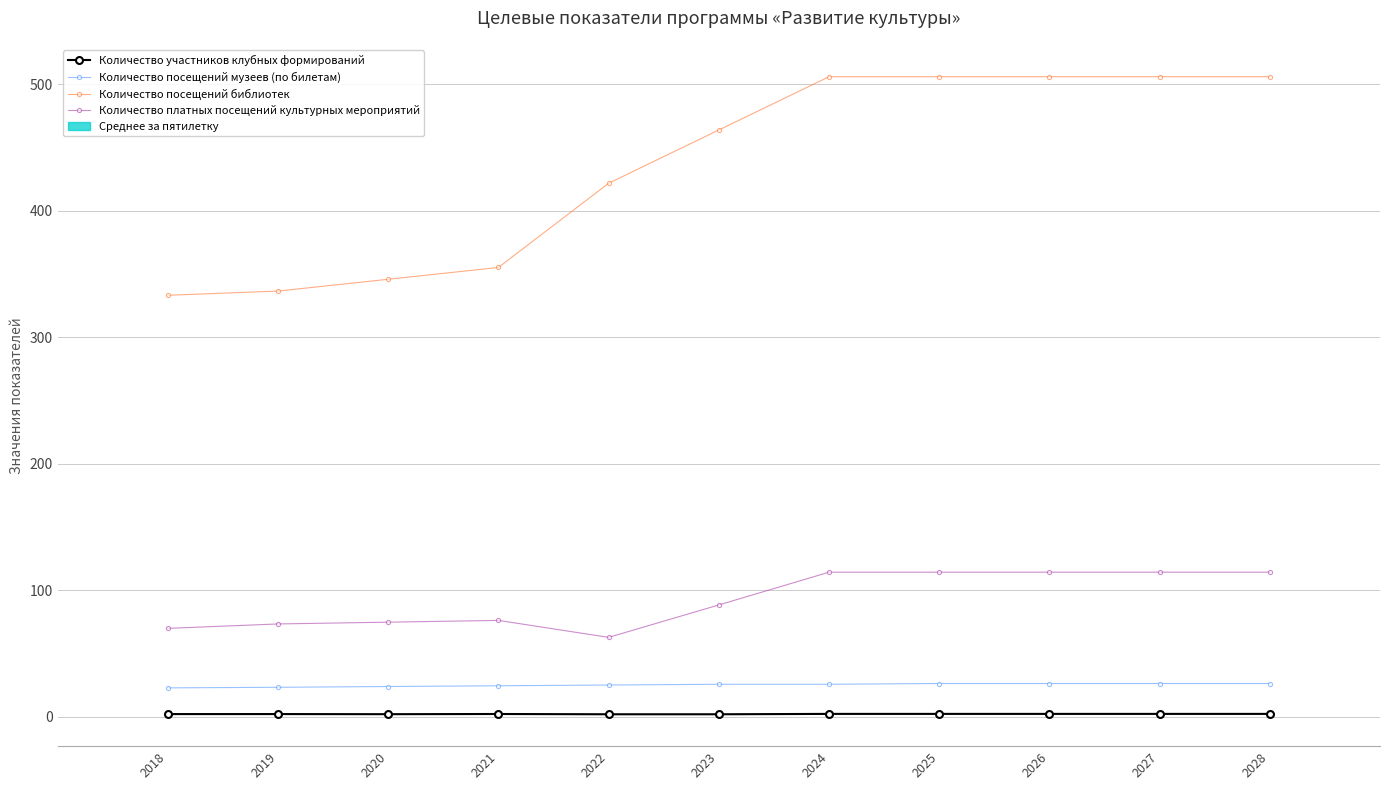

What is the value of the Количество посещений библиотек bar at the 7th from the left?

506.0